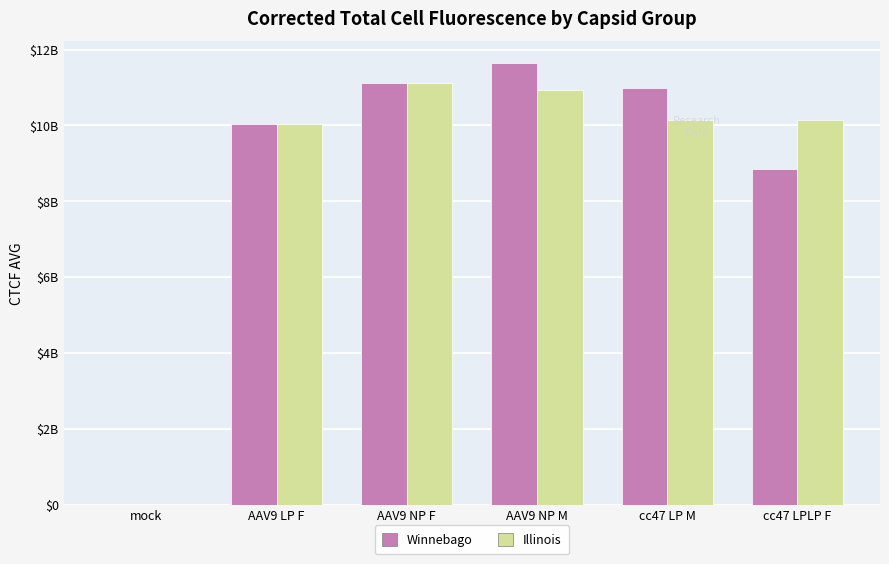

At which label is Winnebago closest to 5818204759?

cc47 LPLP F